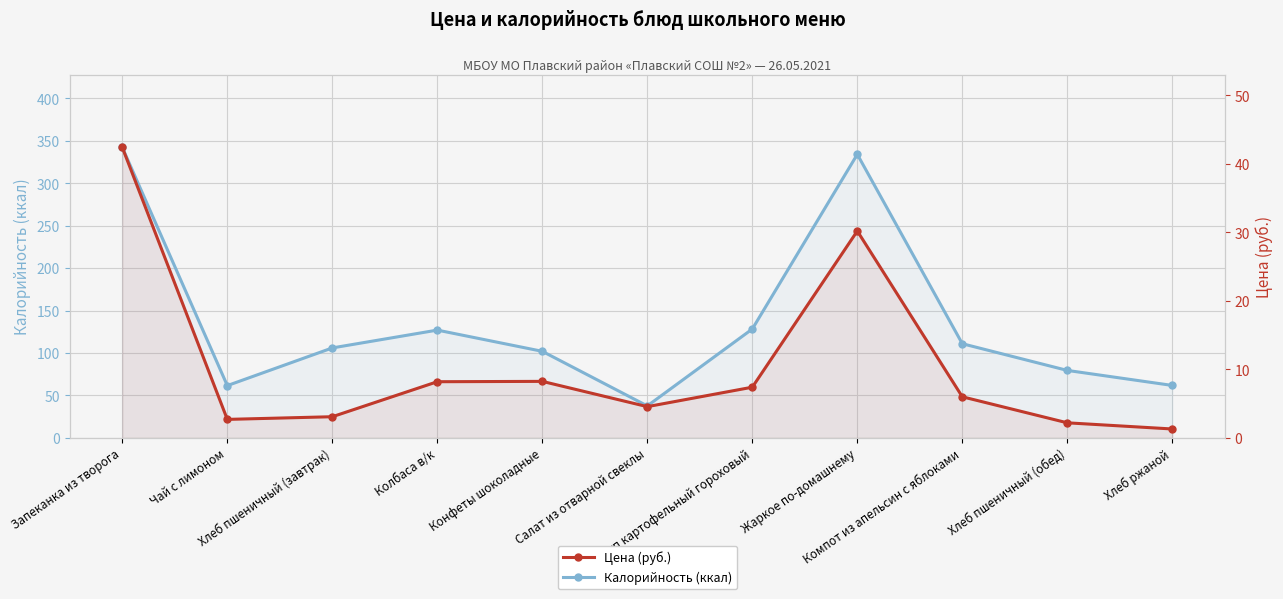

How many values in the Цена (руб.) series exceed 6?

5